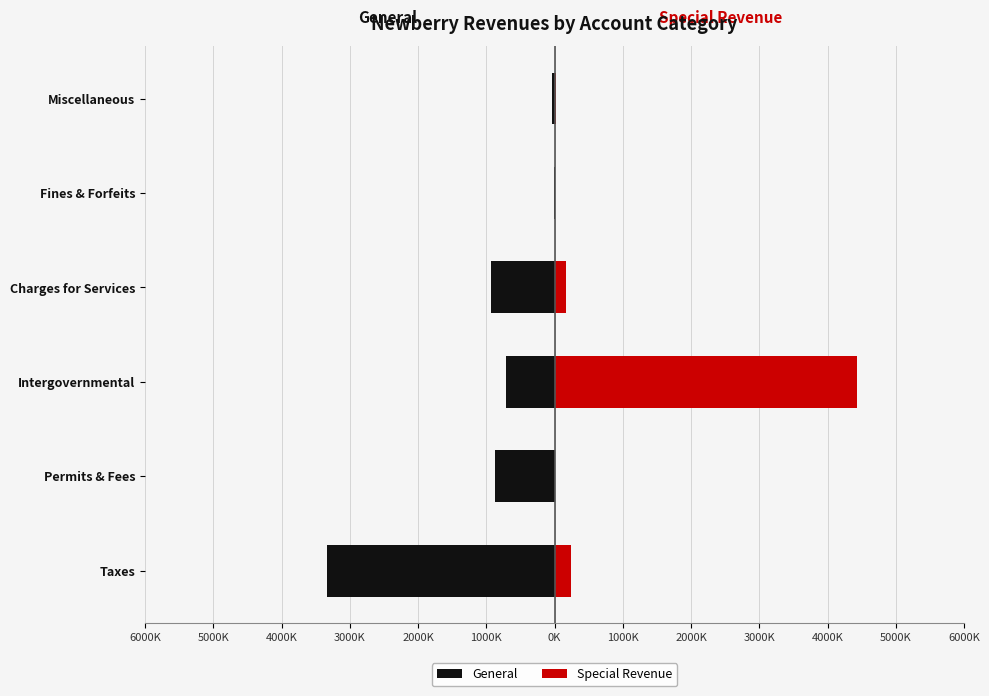

At how many categories does at least one series exceed -1028909?

6